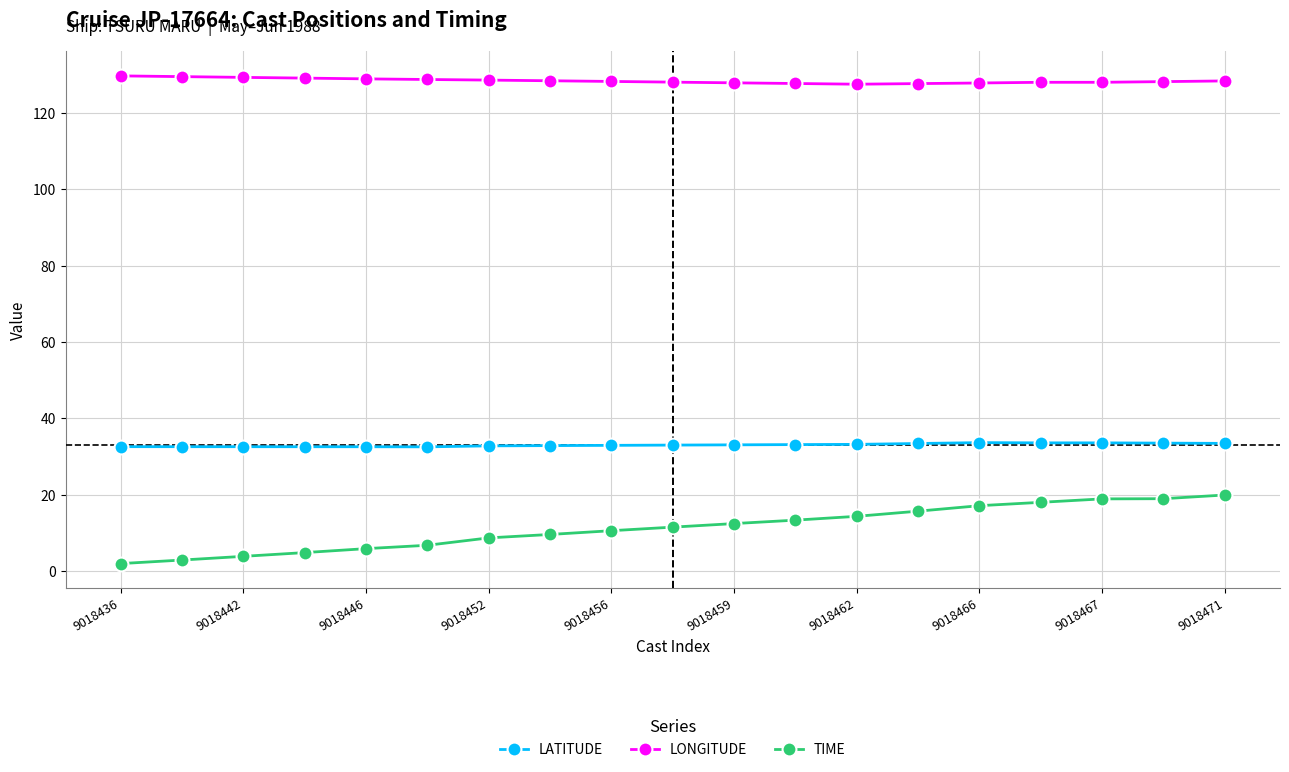

Which series has the widest spread of values?

TIME